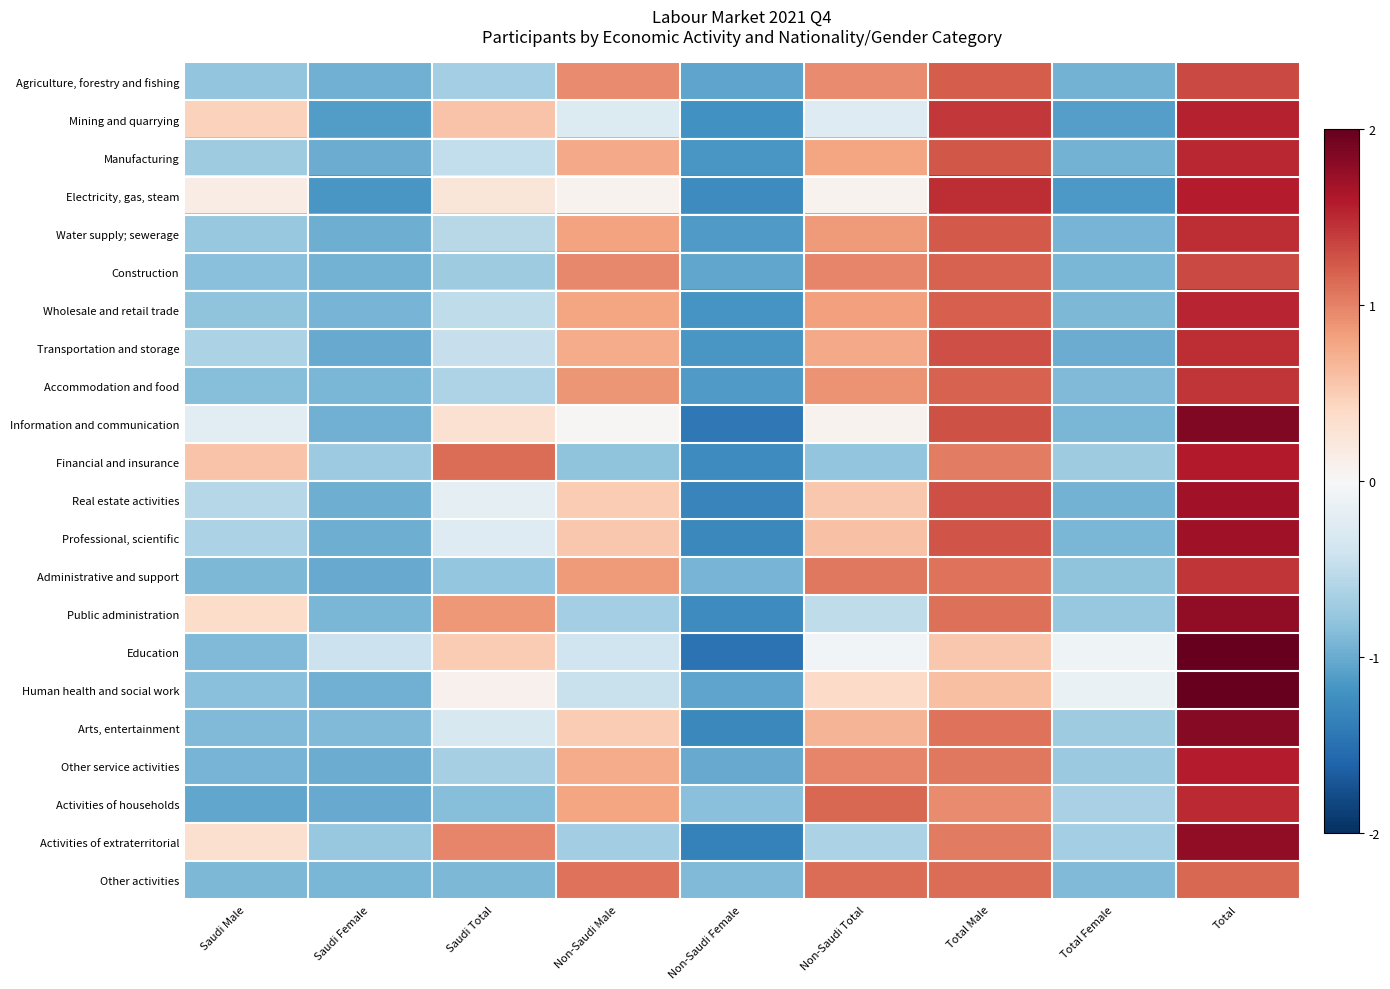

Which series changed the most between Non-Saudi Female and Total Female?

Education